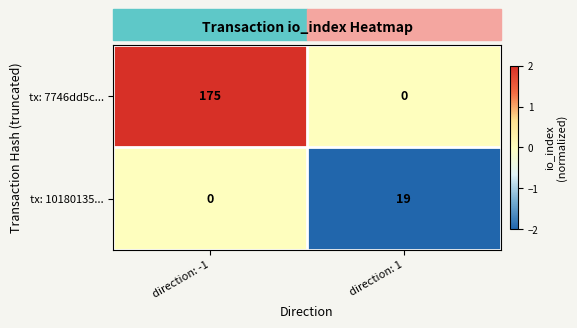

How many values in tx: 7746dd5c... are above zero?

1